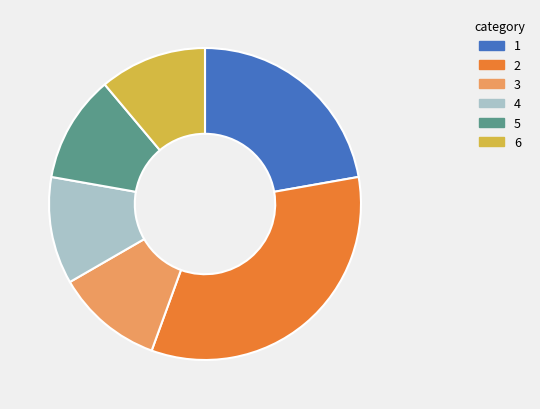

Approximately how many times larger is the value at 2 compared to 1?

1.5